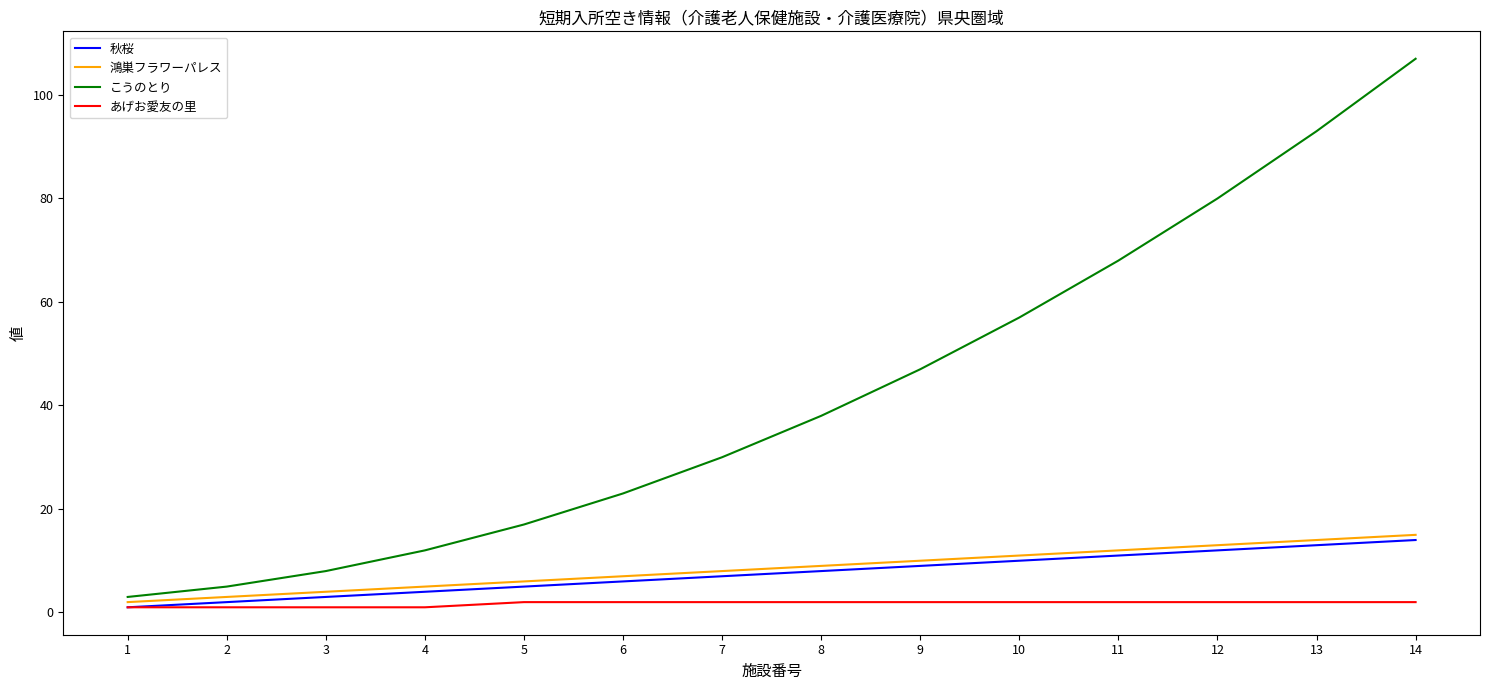

True or false: 鴻巣フラワーパレス and あげお愛友の里 cross at least once.

False